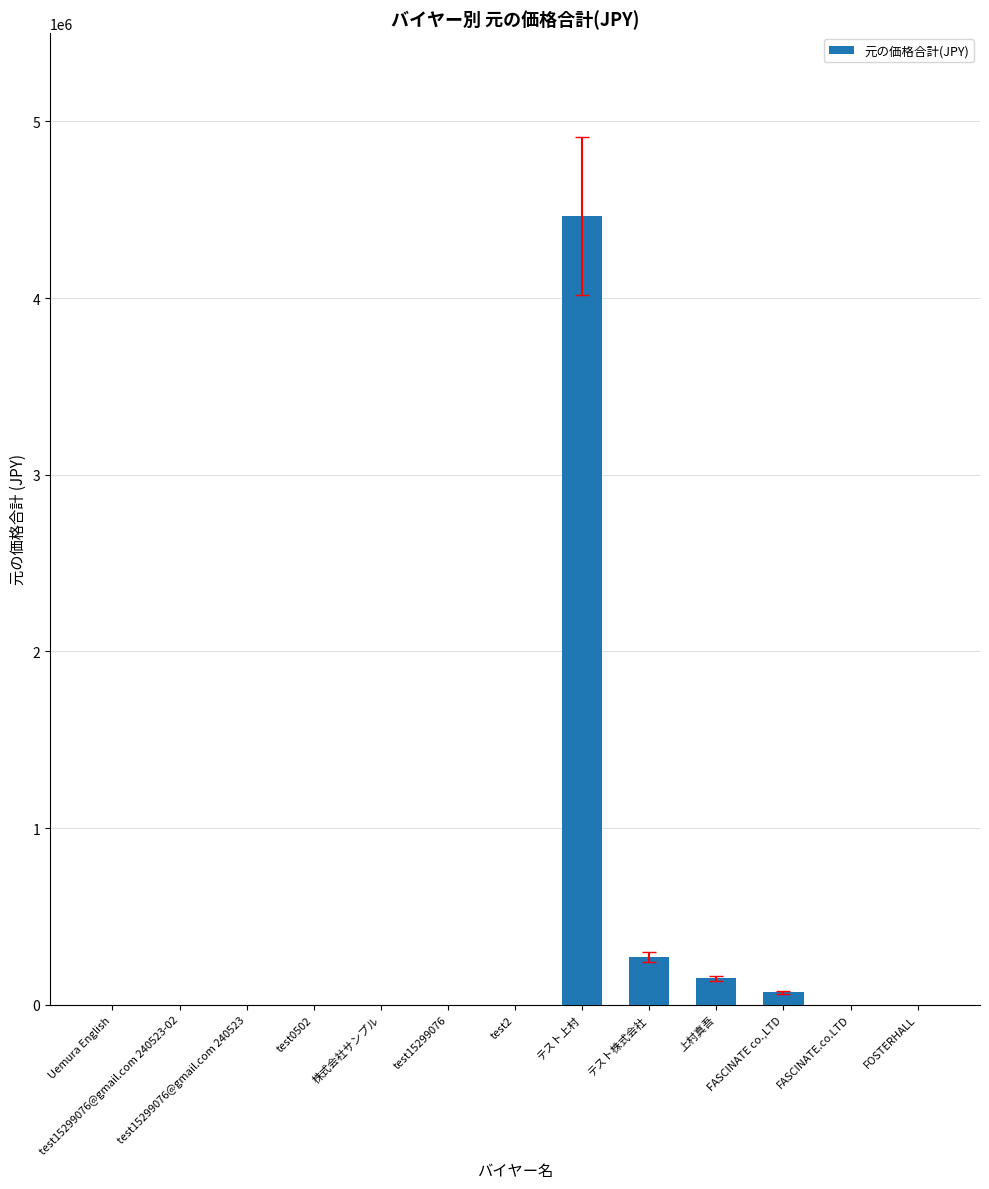

What is the sum of the values at テスト上村 and 株式会社サンプル?

4464000